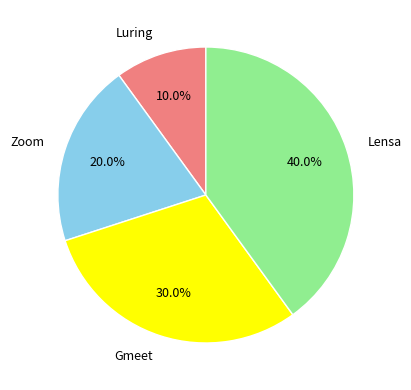

To the nearest percent, what is the average slice percentage?

25%